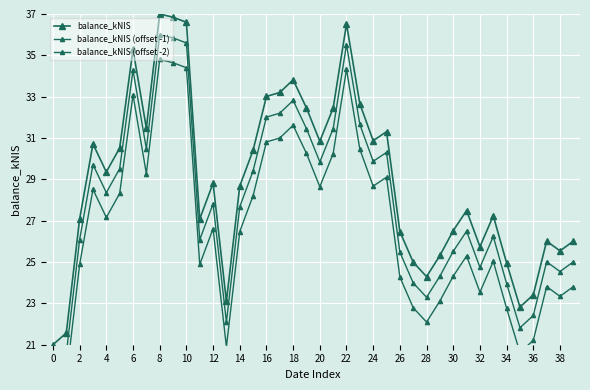

The value of balance_kNIS (offset -1) at 4 is 37.4. True or false?

False